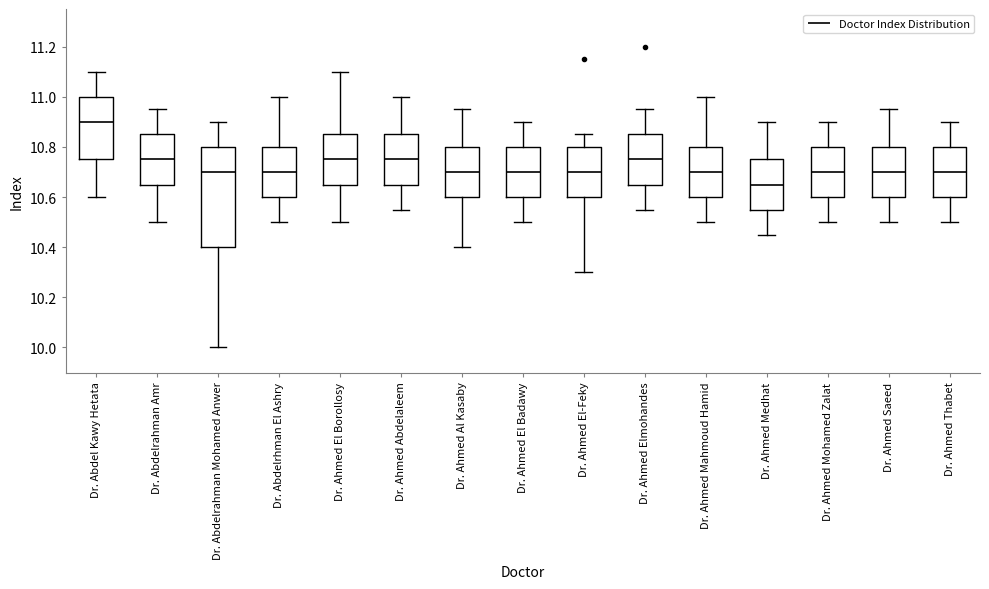

Reading left to right, read every box against the y-axis: the position of its median line, the range the box covers, and the ends of its whiskers. The values are not printed on the chart, so give them approximately, as read against the axis.

Dr. Abdel Kawy Hetata: median 10.90, box 10.76 to 11.00, whiskers 10.60 to 11.10
Dr. Abdelrahman Amr: median 10.76, box 10.66 to 10.86, whiskers 10.50 to 10.96
Dr. Abdelrahman Mohamed Anwer: median 10.70, box 10.40 to 10.80, whiskers 10.00 to 10.90
Dr. Abdelrhman El Ashry: median 10.70, box 10.60 to 10.80, whiskers 10.50 to 11.00
Dr. Ahmed El Borollosy: median 10.76, box 10.66 to 10.86, whiskers 10.50 to 11.10
Dr. Ahmed Abdelaleem: median 10.76, box 10.66 to 10.86, whiskers 10.56 to 11.00
Dr. Ahmed Al Kasaby: median 10.70, box 10.60 to 10.80, whiskers 10.40 to 10.96
Dr. Ahmed El Badawy: median 10.70, box 10.60 to 10.80, whiskers 10.50 to 10.90
Dr. Ahmed El-Feky: median 10.70, box 10.60 to 10.80, whiskers 10.30 to 10.86
Dr. Ahmed Elmohandes: median 10.76, box 10.66 to 10.86, whiskers 10.56 to 10.96
Dr. Ahmed Mahmoud Hamid: median 10.70, box 10.60 to 10.80, whiskers 10.50 to 11.00
Dr. Ahmed Medhat: median 10.66, box 10.56 to 10.76, whiskers 10.46 to 10.90
Dr. Ahmed Mohamed Zalat: median 10.70, box 10.60 to 10.80, whiskers 10.50 to 10.90
Dr. Ahmed Saeed: median 10.70, box 10.60 to 10.80, whiskers 10.50 to 10.96
Dr. Ahmed Thabet: median 10.70, box 10.60 to 10.80, whiskers 10.50 to 10.90